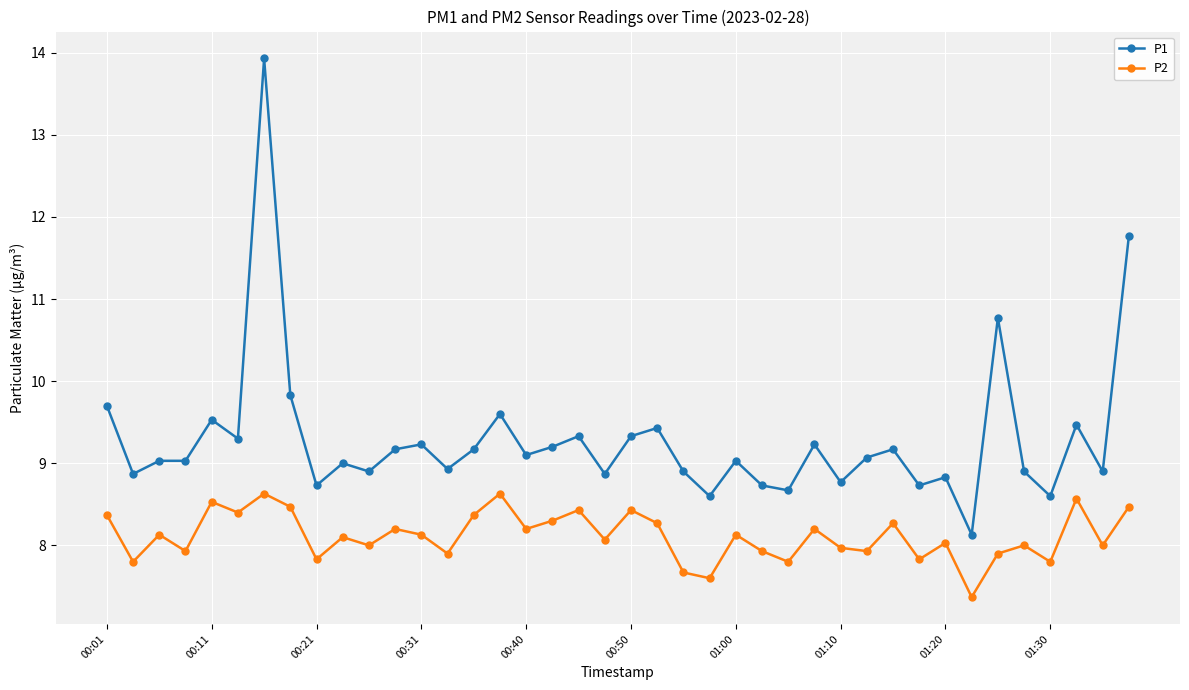

Which series has the largest range (max minus min)?

P1